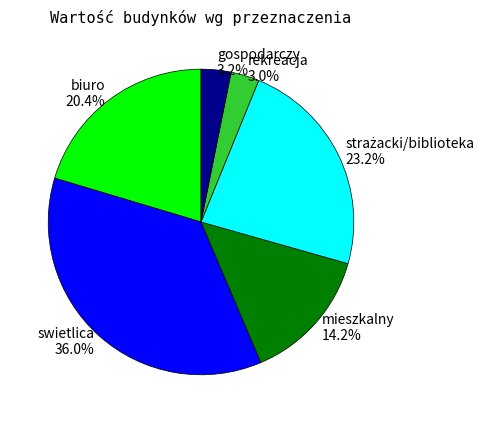

To the nearest percent, what percentage of the pie is swietlica?

36%